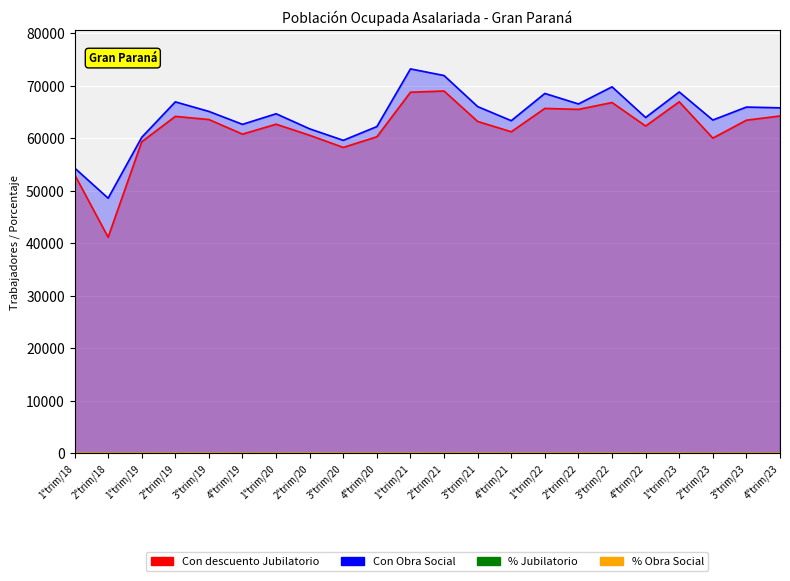

True or false: % Obra Social has more than 0 points higher than both neighbors.

True